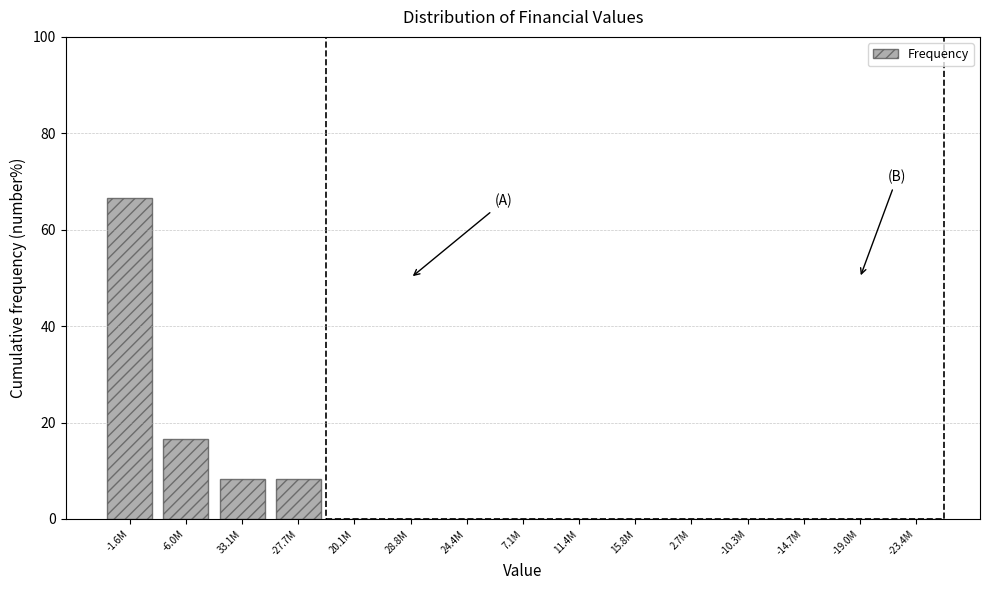

Reading left to right, list all the values displayed in this chart.

-1.6M=66.7	-6.0M=16.7	33.1M=8.3	-27.7M=8.3	20.1M=0.0	28.8M=0.0	24.4M=0.0	7.1M=0.0	11.4M=0.0	15.8M=0.0	2.7M=0.0	-10.3M=0.0	-14.7M=0.0	-19.0M=0.0	-23.4M=0.0